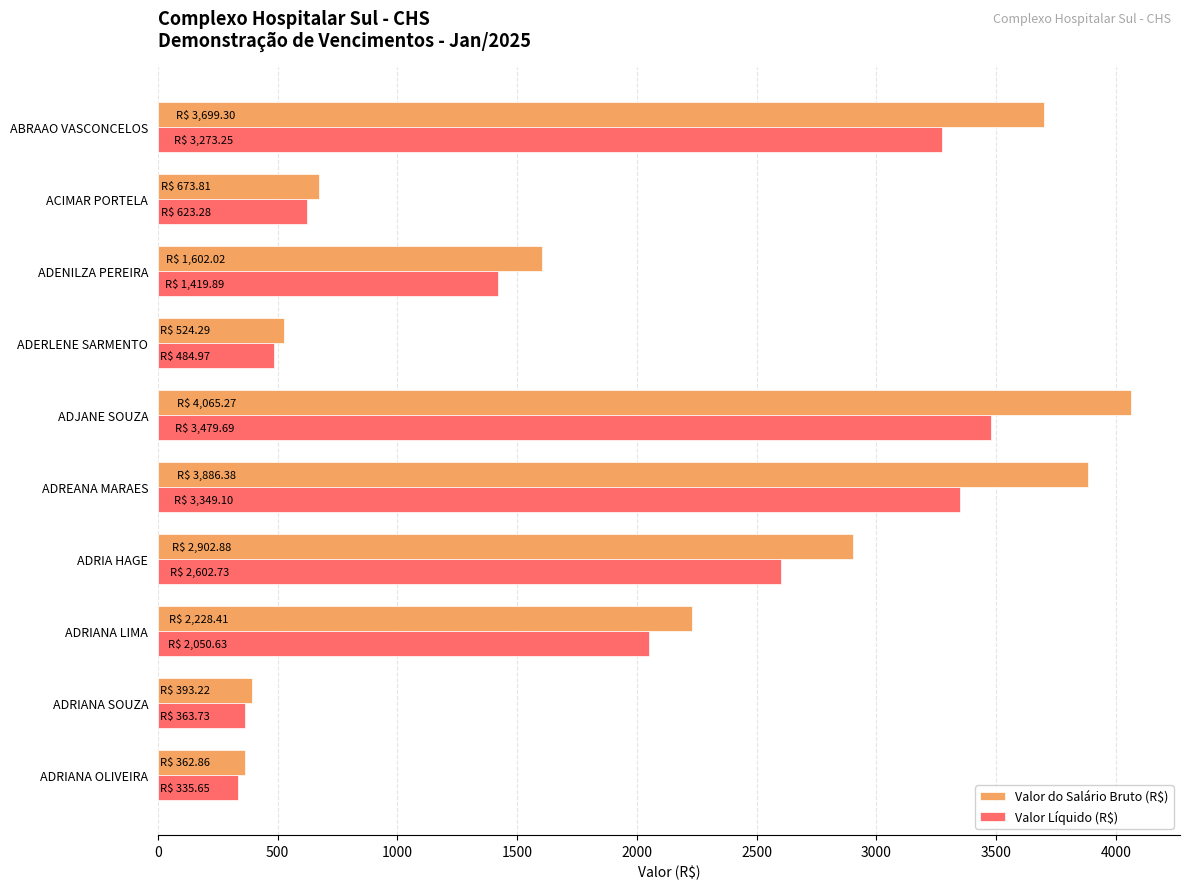

At which label is Valor Líquido (R$) closest to 1907?

ADRIANA LIMA